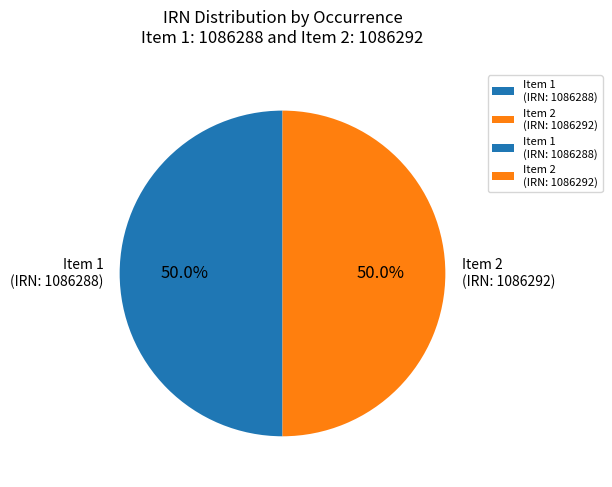

Is the sum of Item 1 (IRN: 1086288) and Item 2 (IRN: 1086292) greater than half?

Yes